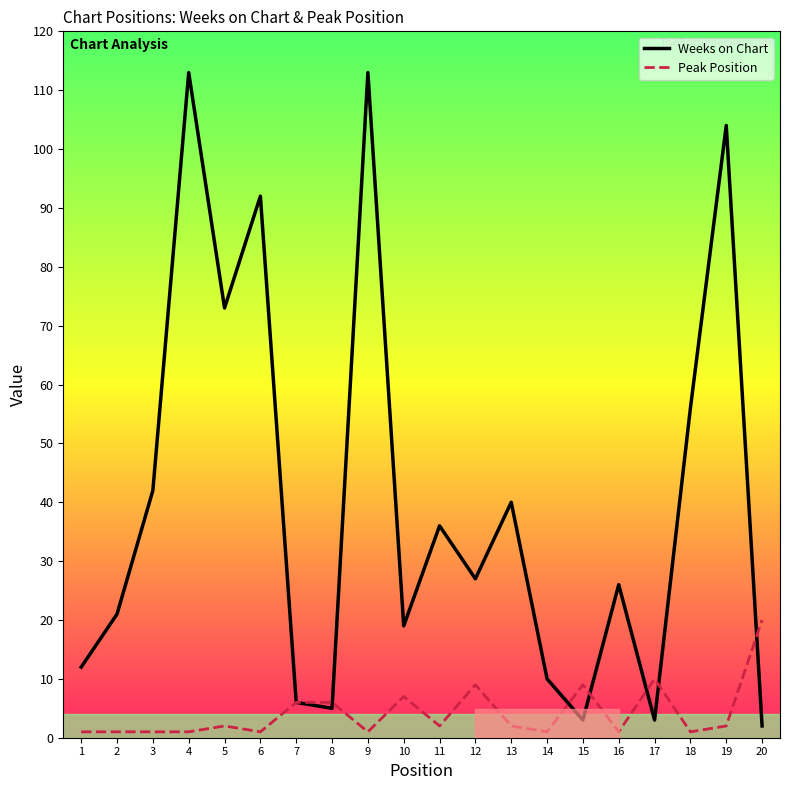

How many values in the Weeks on Chart series are below 27?

10